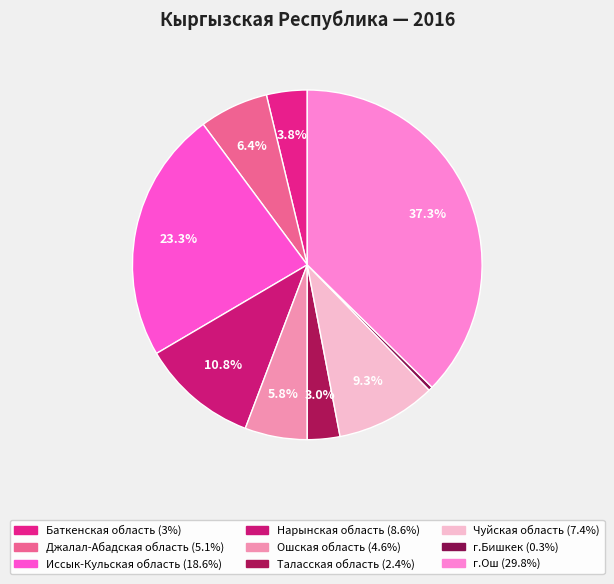

Rank the categories by value from highest to lowest.

г.Ош, Иссык-Кульская область, Нарынская область, Чуйская область, Джалал-Абадская область, Ошская область, Баткенская область, Таласская область, г.Бишкек